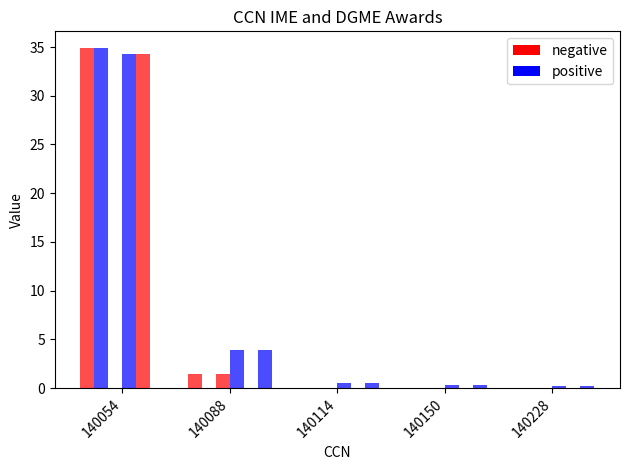

Count the number of categories in the chart.

5